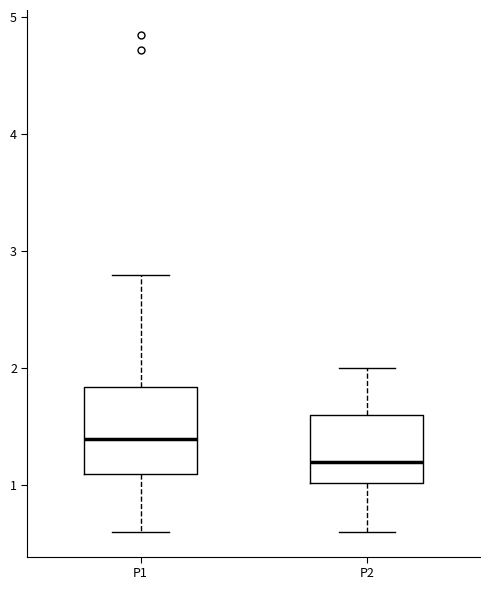

Which box's median line is the lowest?

P2